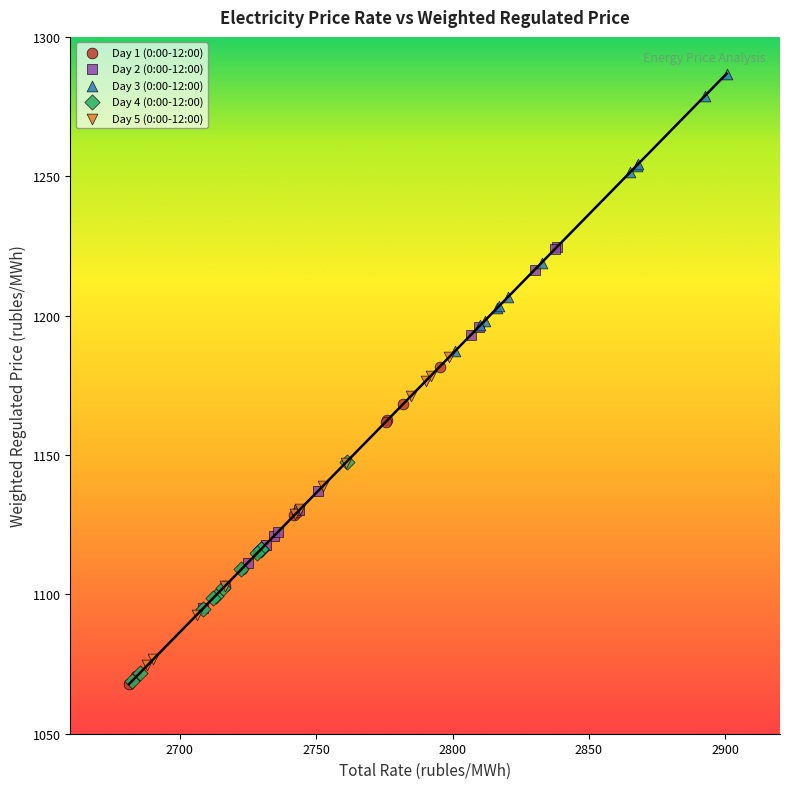

Which series reaches the maximum Y coordinate?

Day 3 (0:00-12:00)